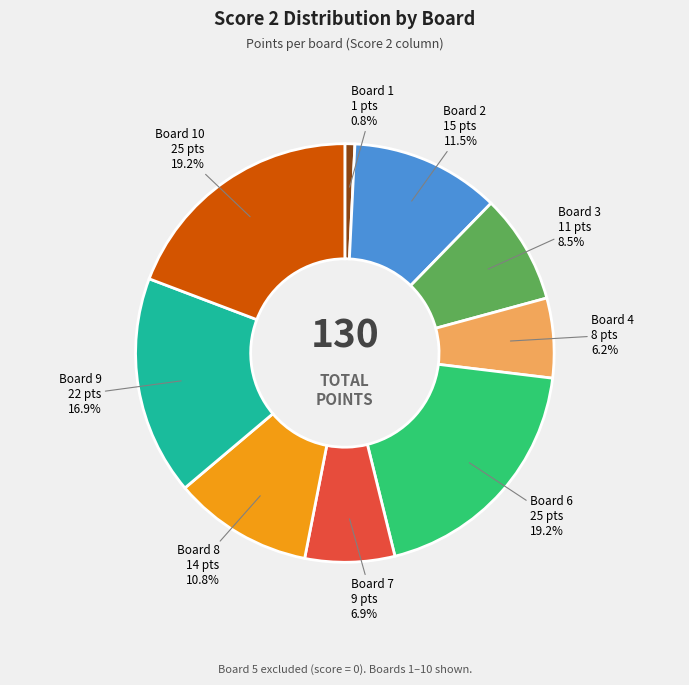

To the nearest percent, what is the average slice percentage?

11%